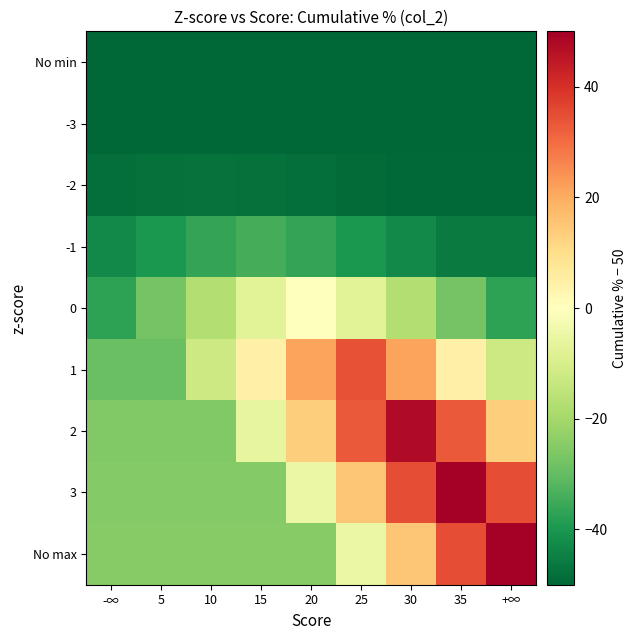

Which has a higher value, 10 or 20?

10